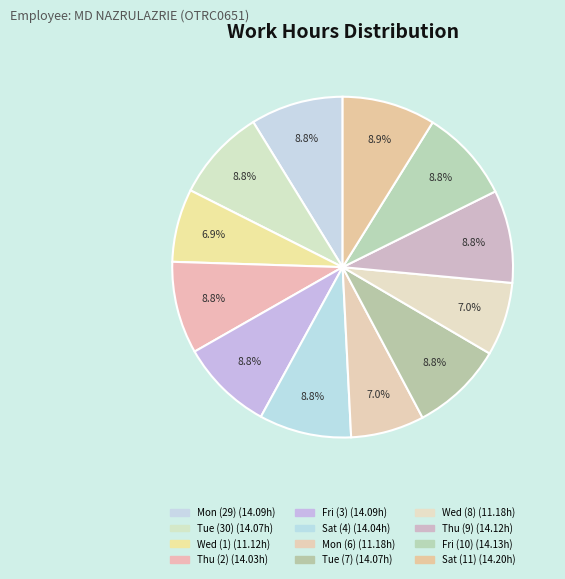

Which slice is the smallest?

Wed (1)